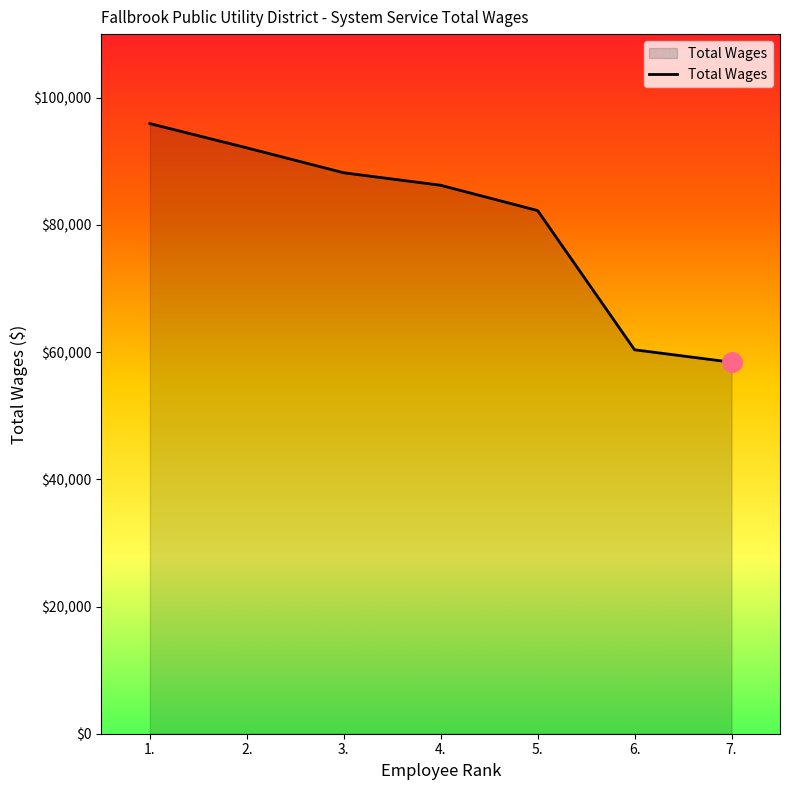

True or false: there are more than 1 points higher than both neighbors.

False